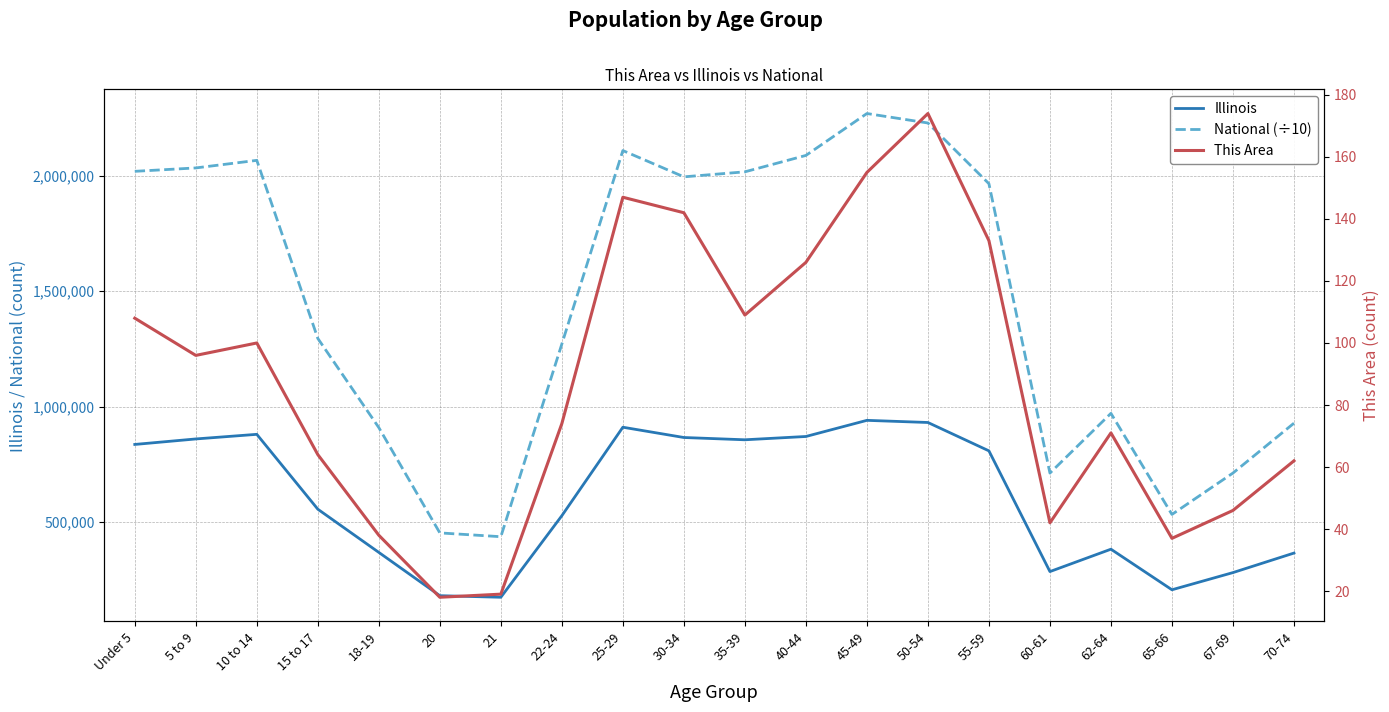

What are all the series names shown in the legend?

Illinois, National (÷10), This Area